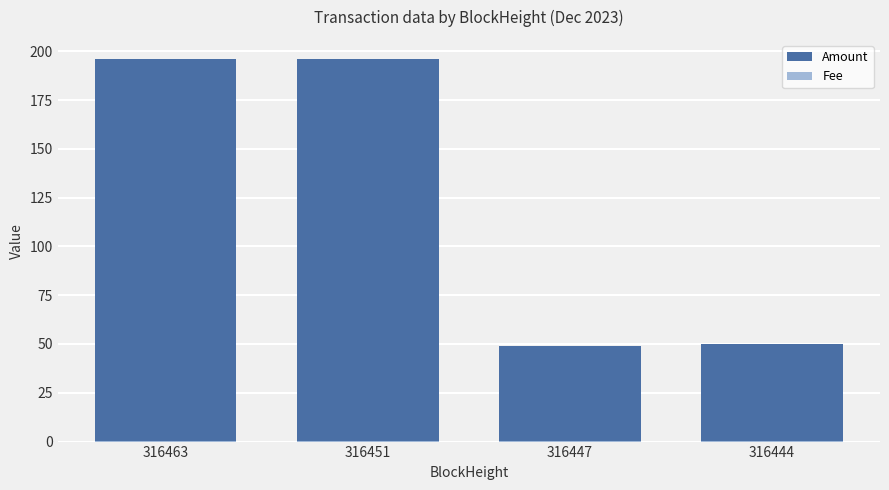

What is the average value of the Amount series?

122.7